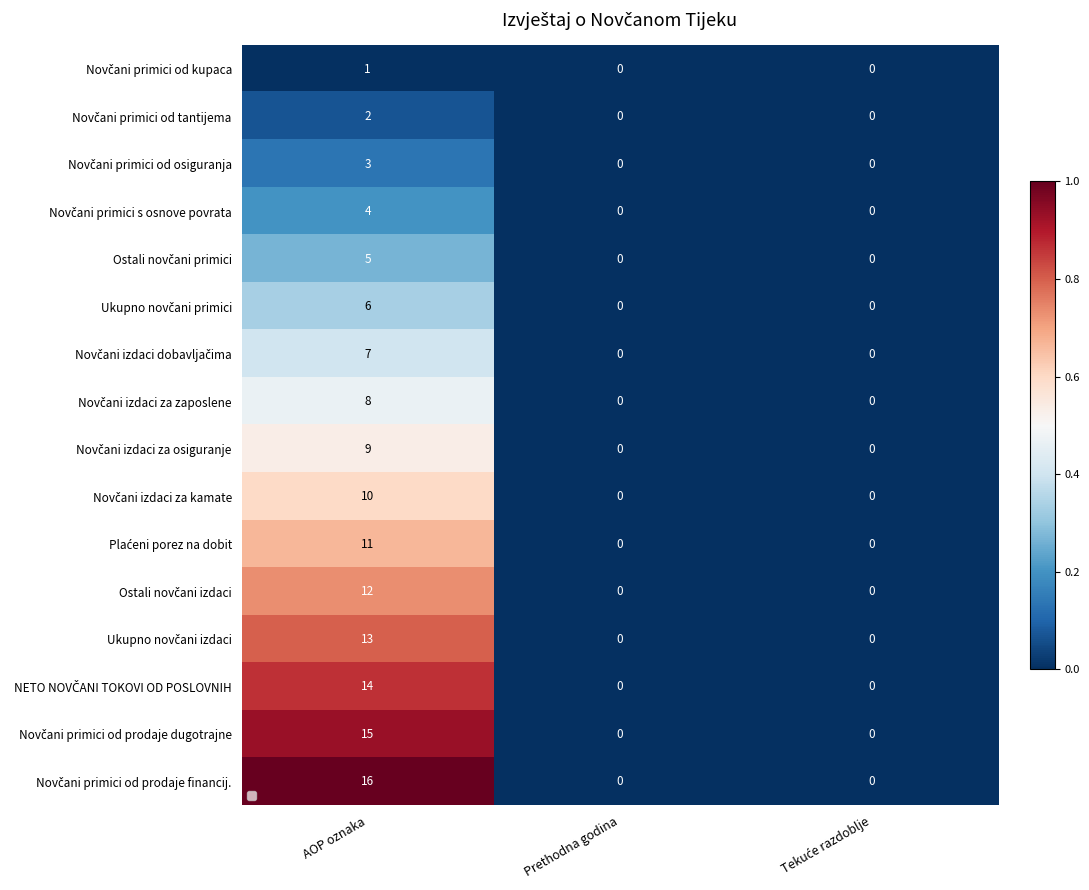

At Prethodna godina, list the series in order from smallest to largest.

Novčani primici od kupaca, Novčani primici od tantijema, Novčani primici od osiguranja, Novčani primici s osnove povrata, Ostali novčani primici, Ukupno novčani primici, Novčani izdaci dobavljačima, Novčani izdaci za zaposlene, Novčani izdaci za osiguranje, Novčani izdaci za kamate, Plaćeni porez na dobit, Ostali novčani izdaci, Ukupno novčani izdaci, NETO NOVČANI TOKOVI OD POSLOVNIH, Novčani primici od prodaje dugotrajne, Novčani primici od prodaje financij.